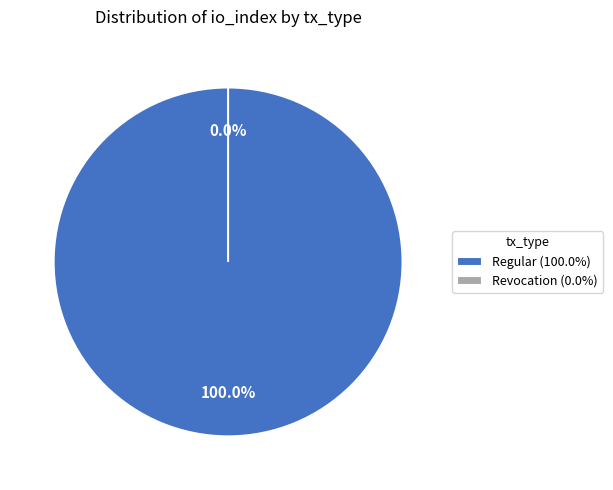

What is the smallest slice in the pie chart?

tx_type: Revocation (io_index=0)